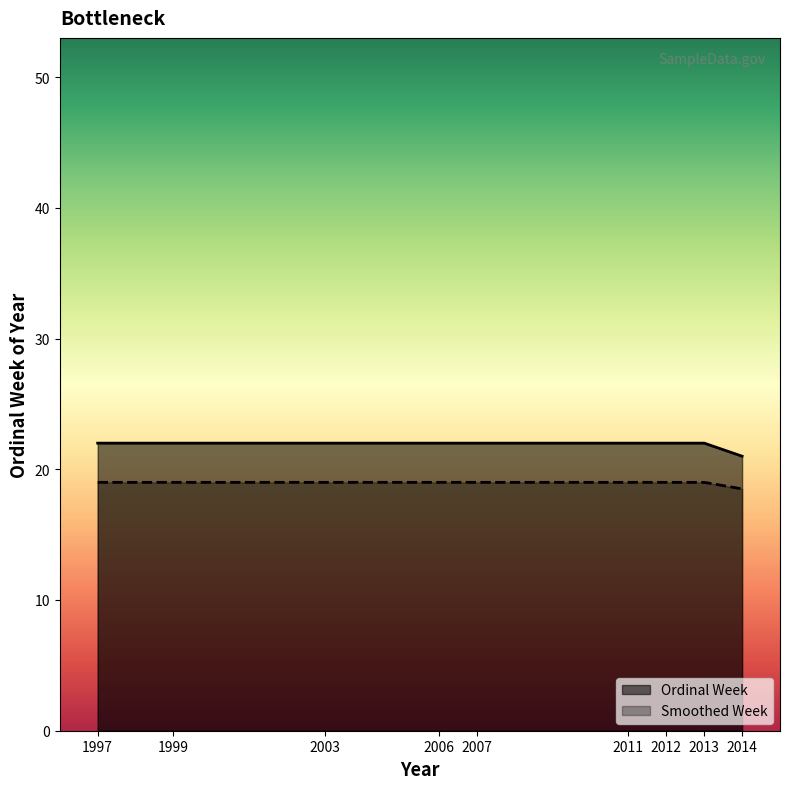

What is the lowest value of the Smoothed Week series?

18.5